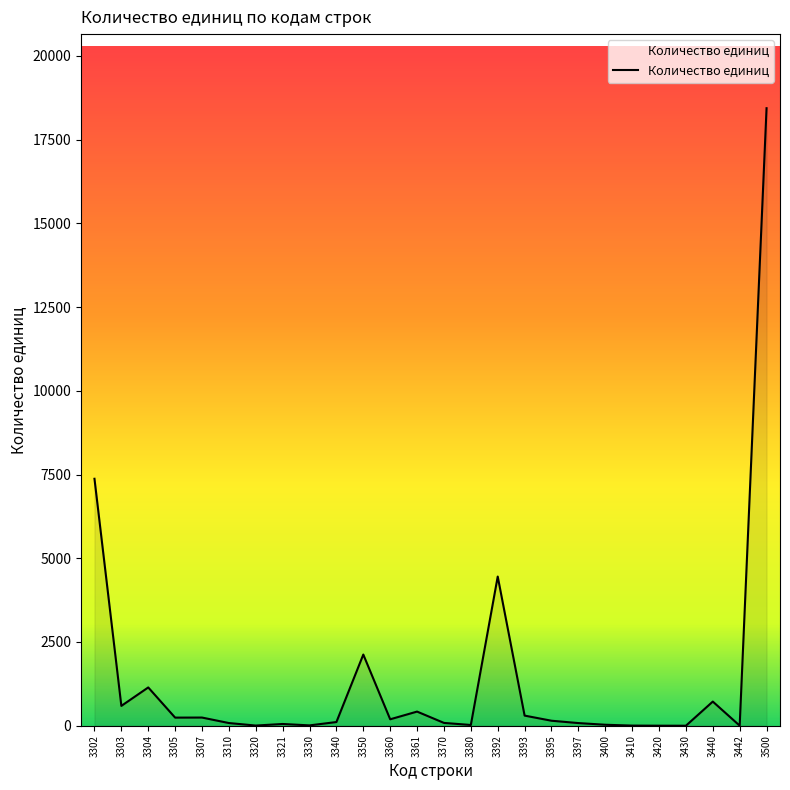

What is the maximum value shown in the chart?

18437